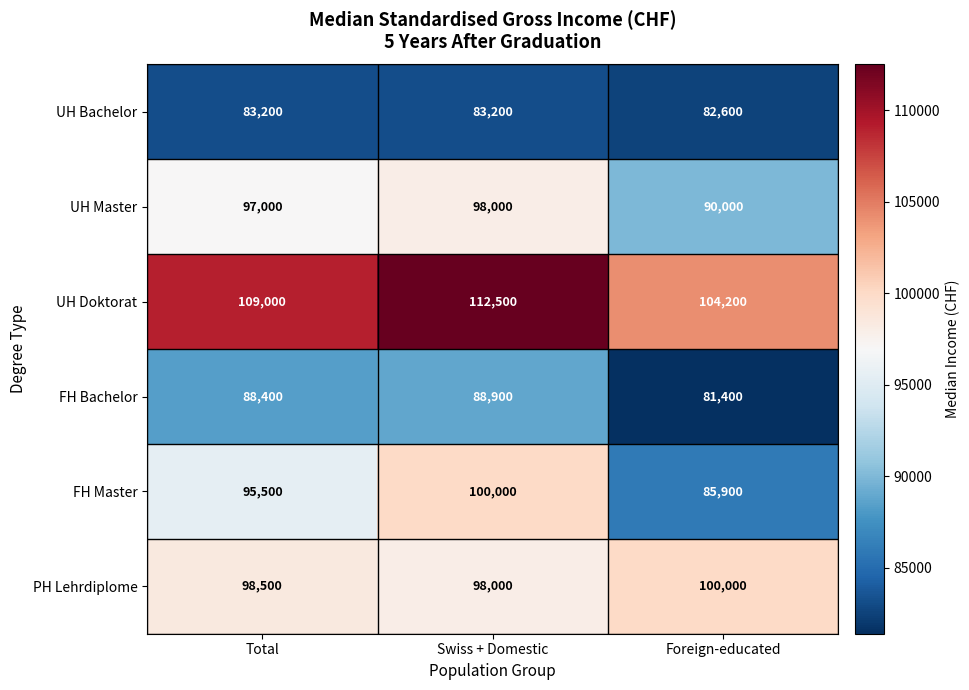

Count the number of categories in the chart.

3